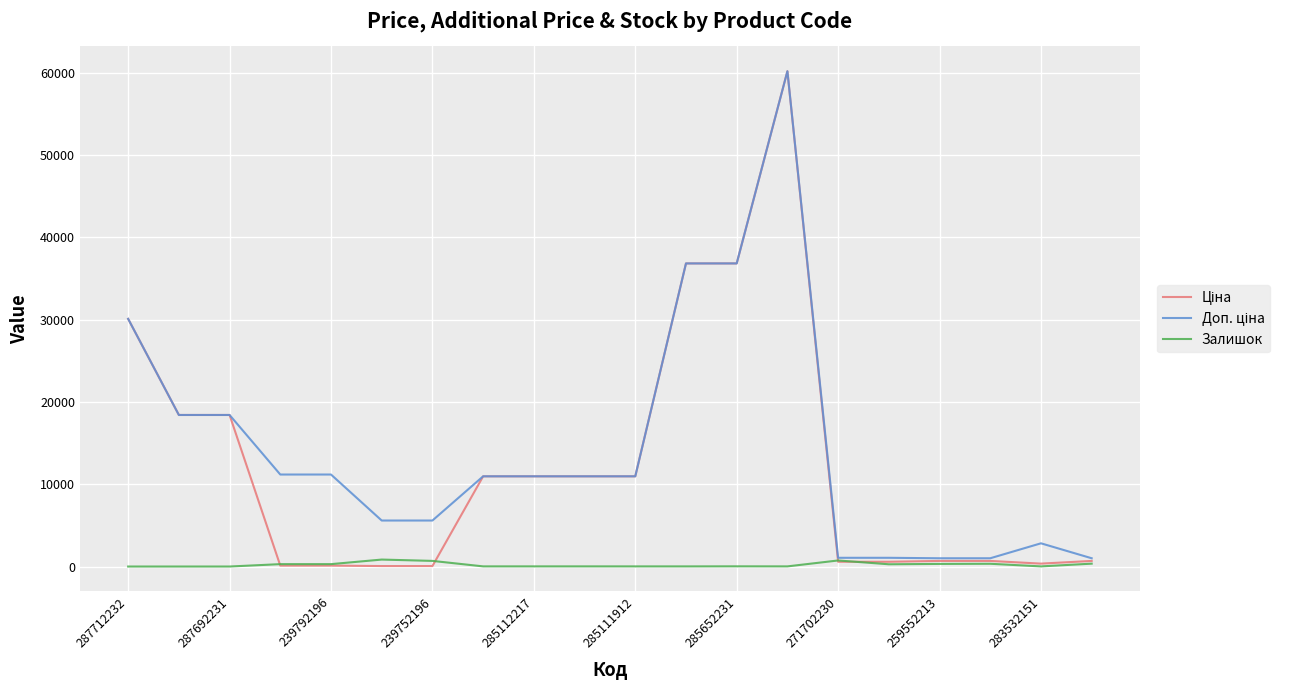

What is the maximum value shown in the chart?

60205.6